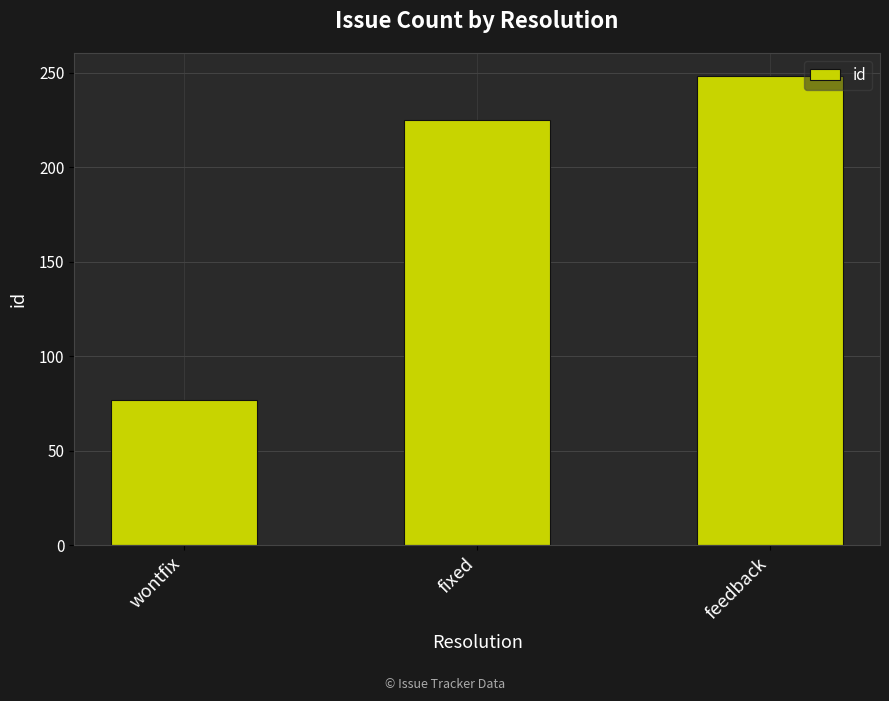

What is the greatest value displayed?

248